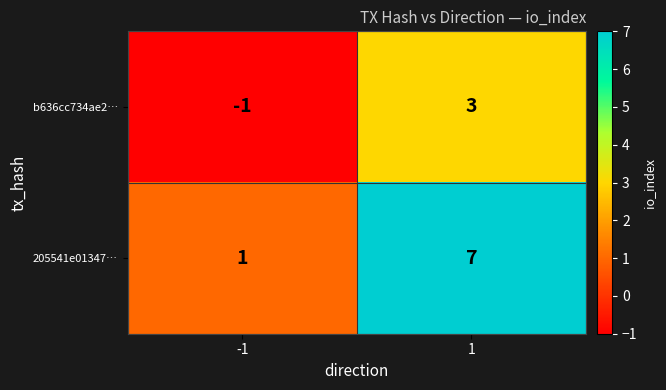

What is the spread (max minus min) of values at 1?

4